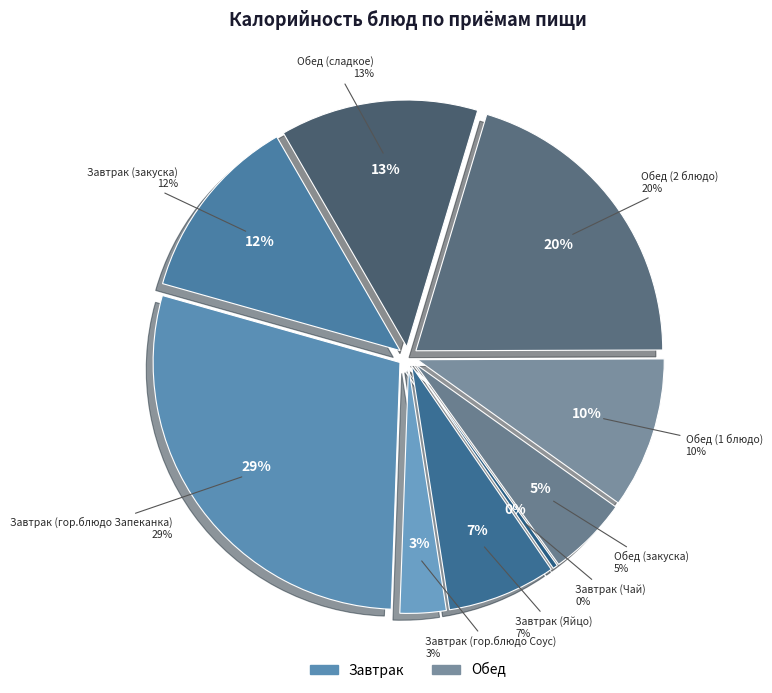

To the nearest percent, what percentage of the pie is Завтрак (Яйцо)?

7%